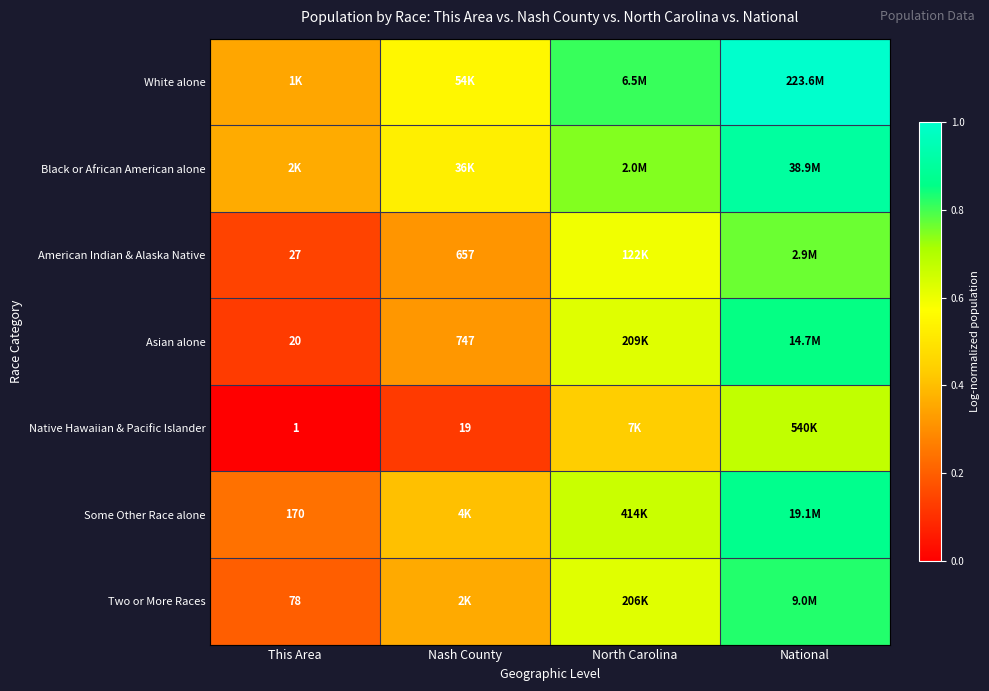

What is the maximum value shown in the chart?

1.0